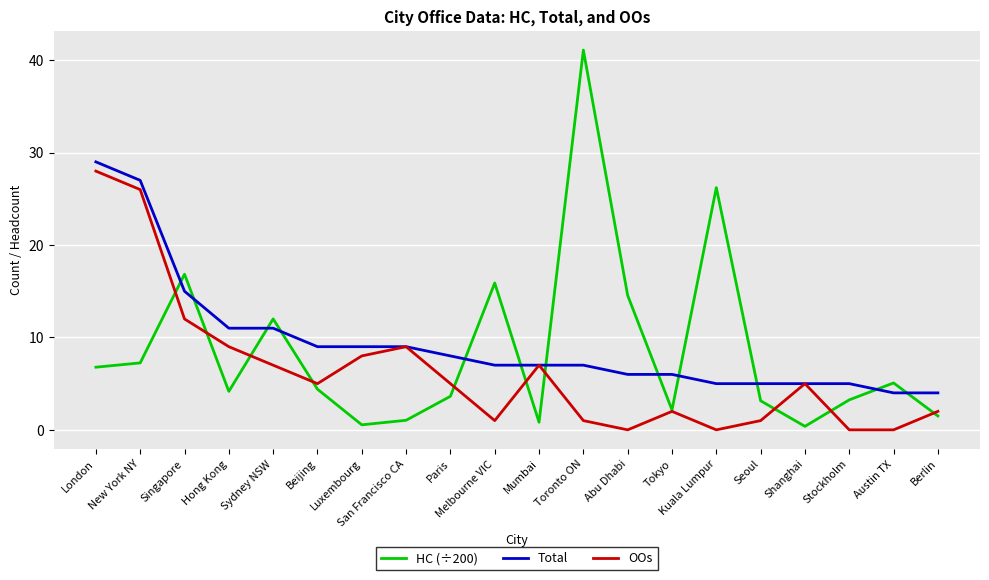

The Total series shows 8.0 at Paris. True or false?

True